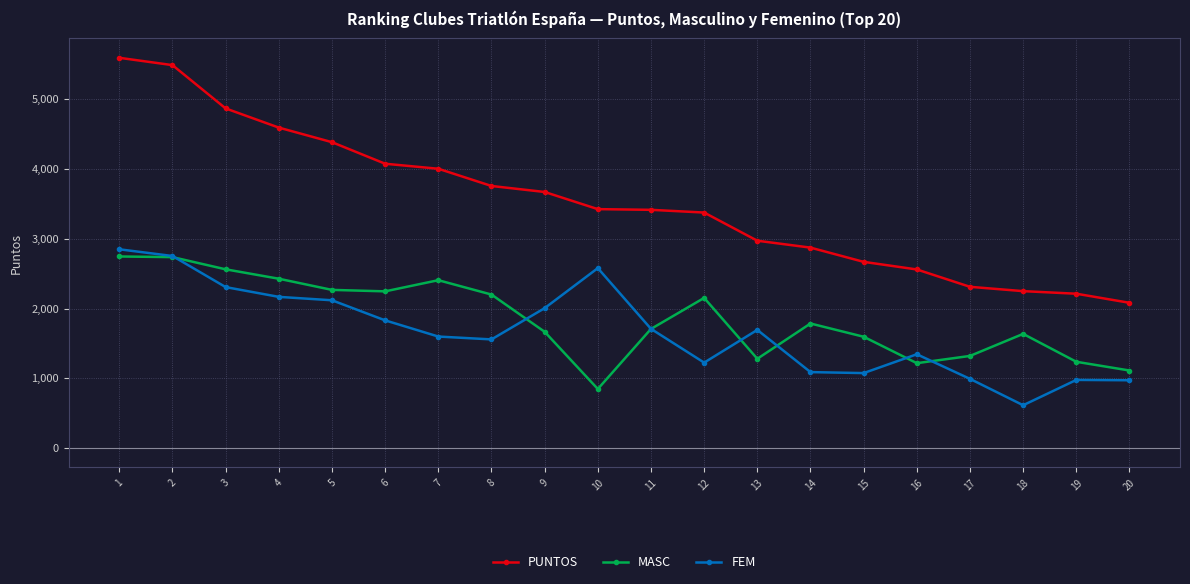

At which category does the chart reach its peak across all series?

1